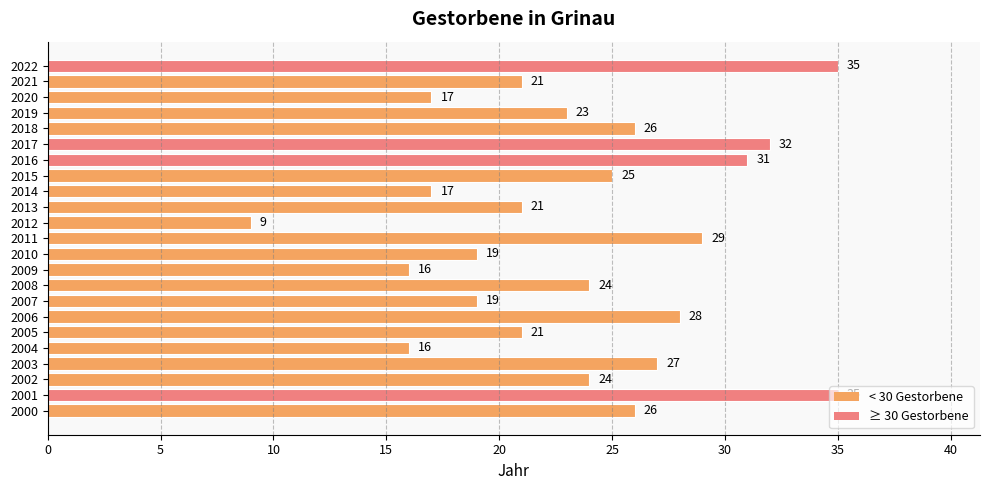

What is the maximum value shown in the chart?

35